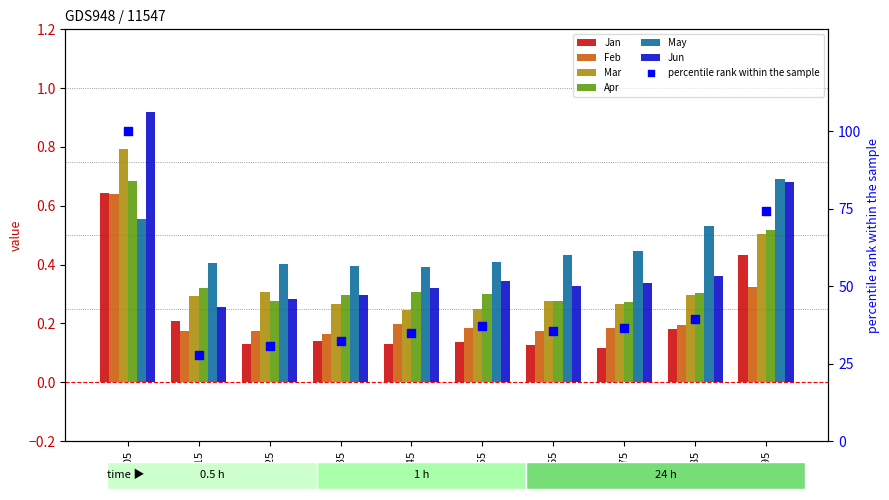

At how many categories does at least one series exceed 0?

10